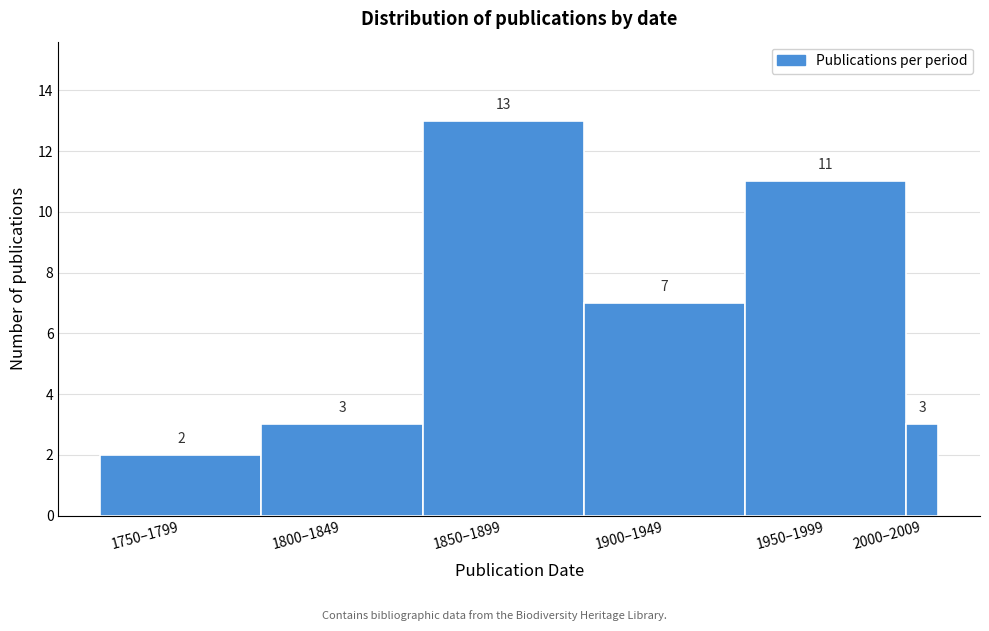

Reading left to right, extract all data points from this chart.

2	3	13	7	11	3